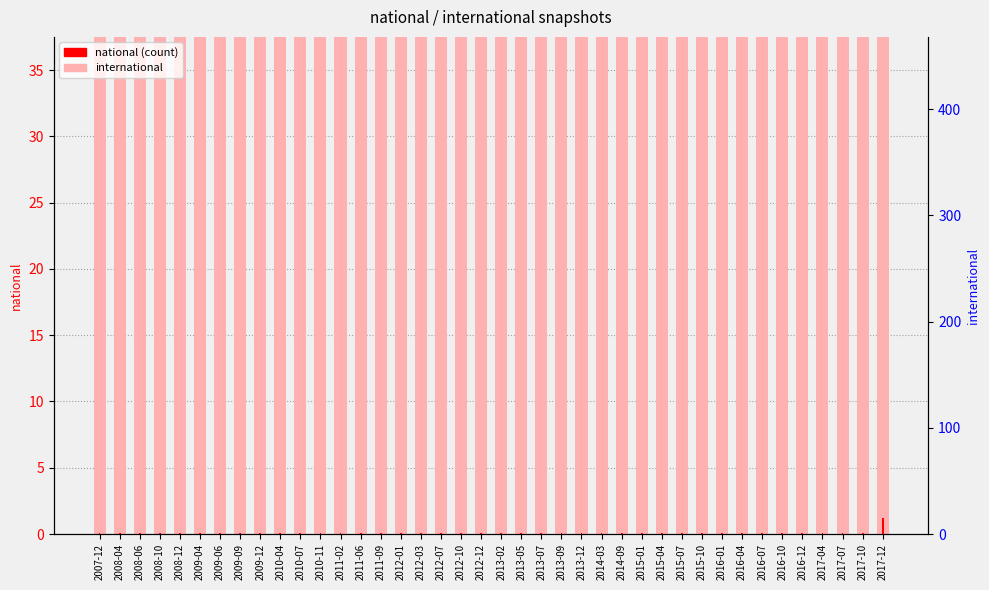

Where is national nearest to the value 8?

2007-12